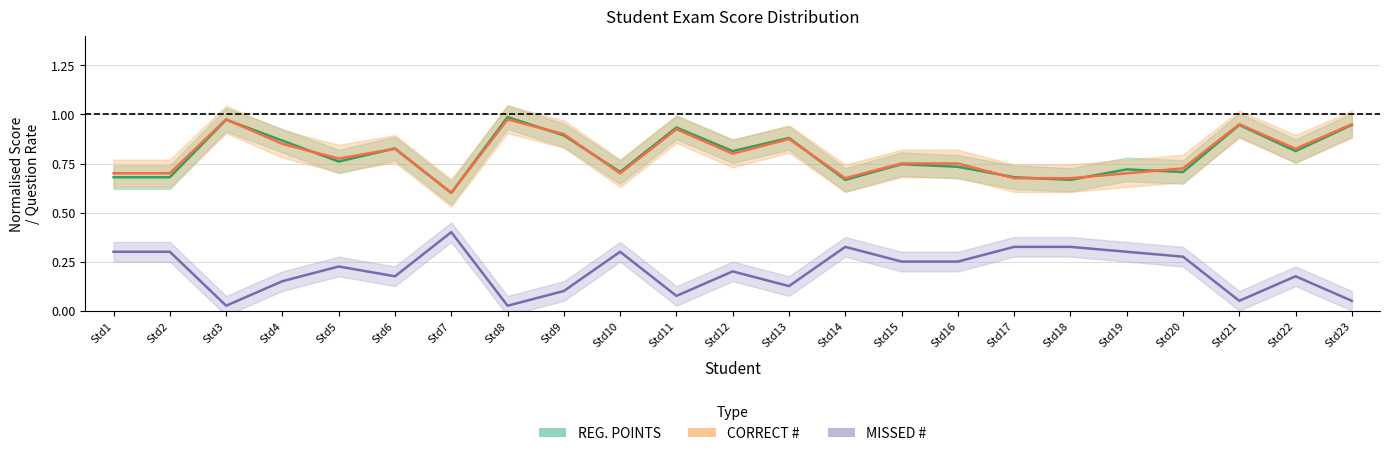

At which category does MISSED # reach its first local valley?

Std3